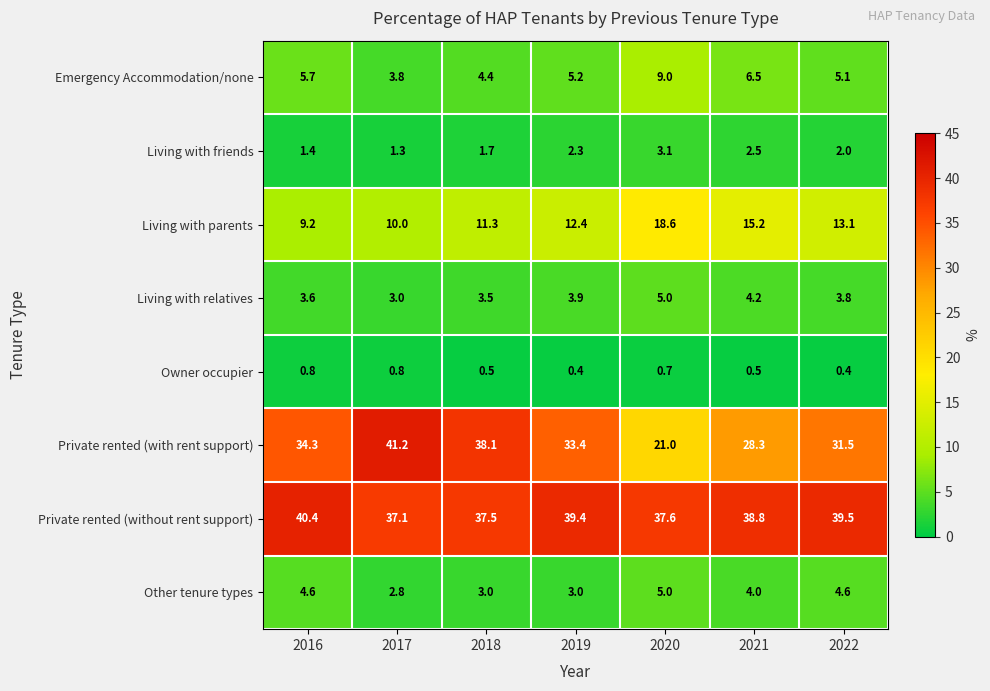

Where is Living with friends nearest to the value 2?

2022